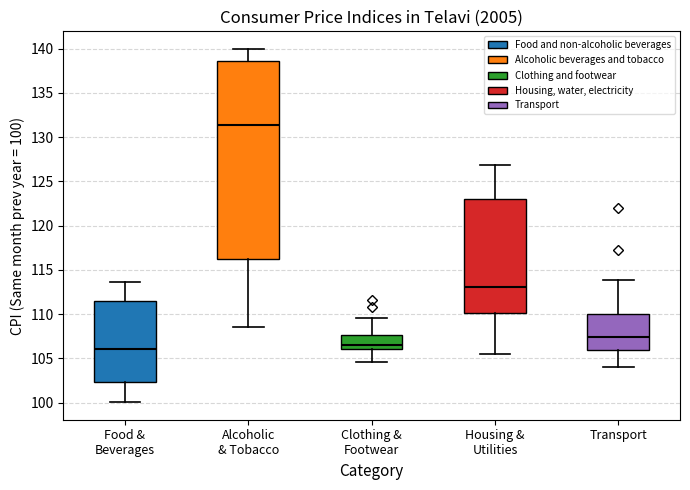

Which box is the tallest, from its lower edge to its upper edge?

Alcoholic & Tobacco